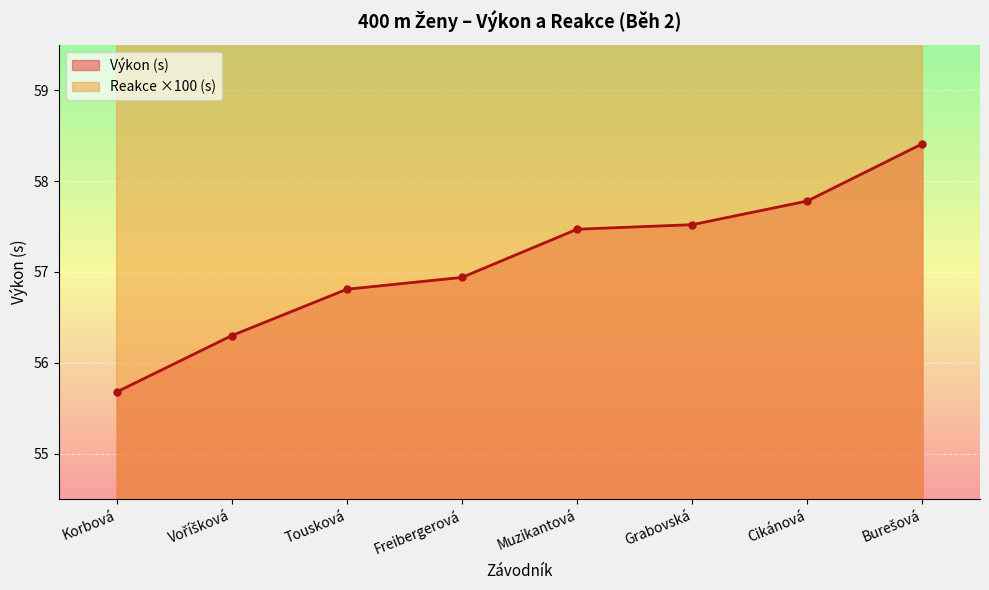

Read the Reakce value at Freibergerová.

71.4